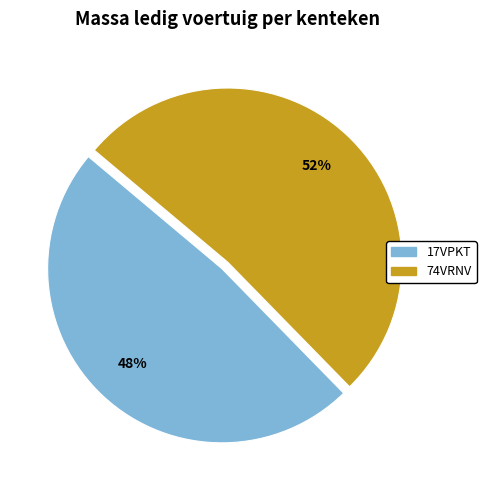

What is the smallest slice in the pie chart?

17VPKT